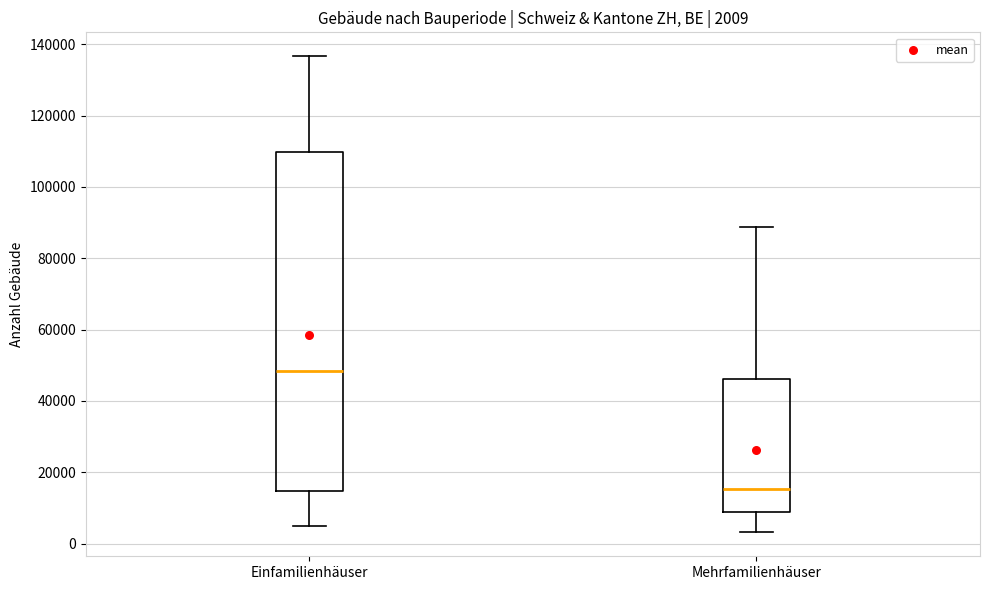

Comparing the boxes themselves (not the whiskers), which one is the tallest?

Einfamilienhäuser